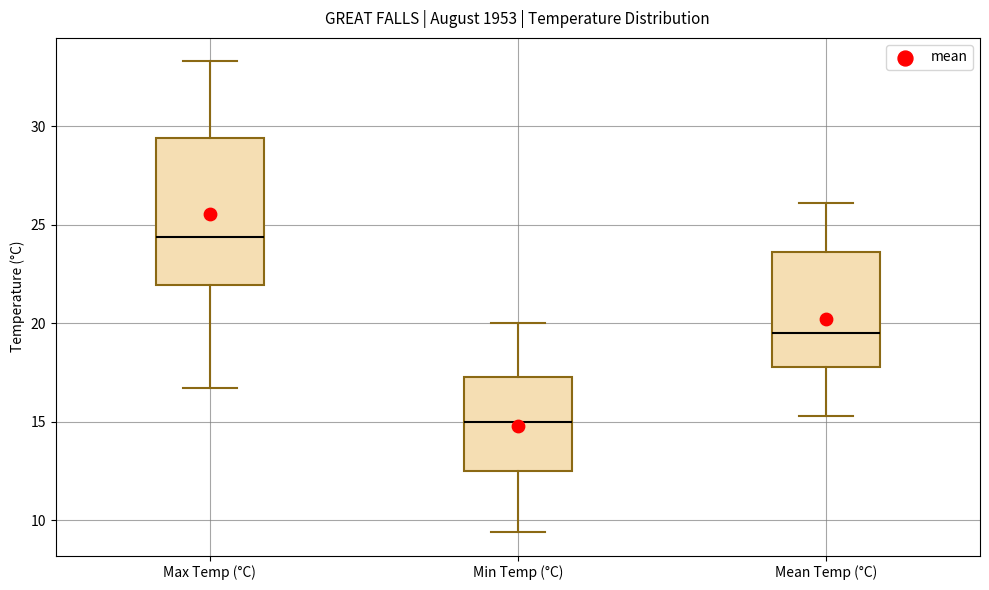

Reading left to right, read every box against the y-axis: the position of its median line, the range the box covers, and the ends of its whiskers. The values are not printed on the chart, so give them approximately, as read against the axis.

Max Temp (°C): median 24.5, box 22.0 to 29.5, whiskers 16.5 to 33.5
Min Temp (°C): median 15.0, box 12.5 to 17.5, whiskers 9.5 to 20.0
Mean Temp (°C): median 19.5, box 18.0 to 23.5, whiskers 15.5 to 26.0